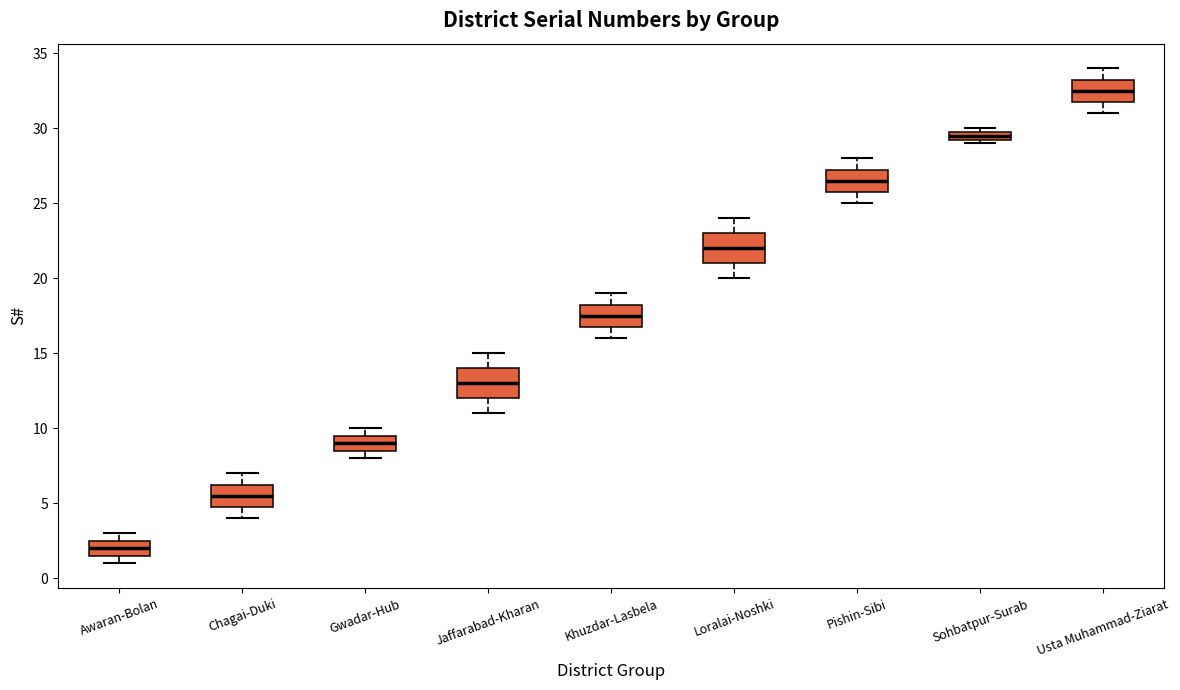

Where is the lower edge of the box for Loralai-Noshki on the y-axis? The values are not printed on the chart, so give them approximately, as read against the axis.

21.0